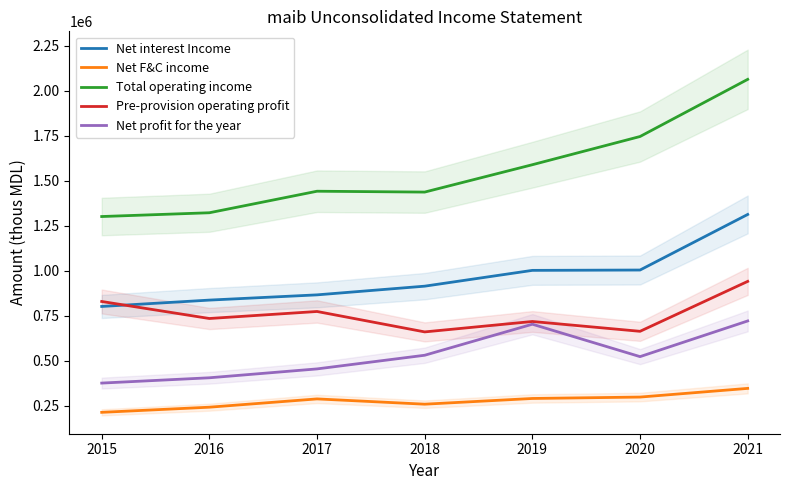

True or false: Pre-provision operating profit has a value of 735350.0 at 2016.

True